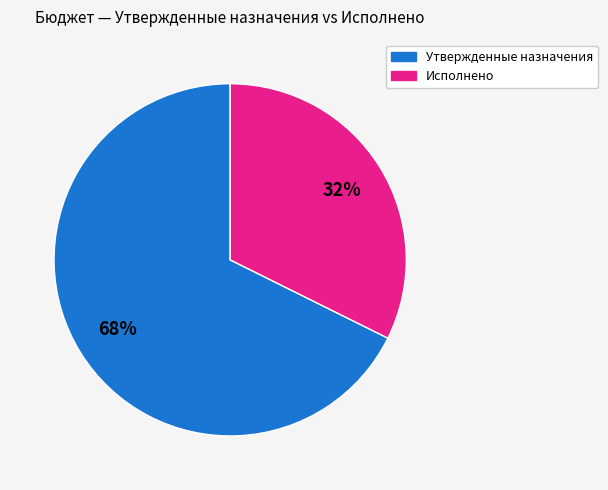

Is there a majority slice in this chart?

Yes